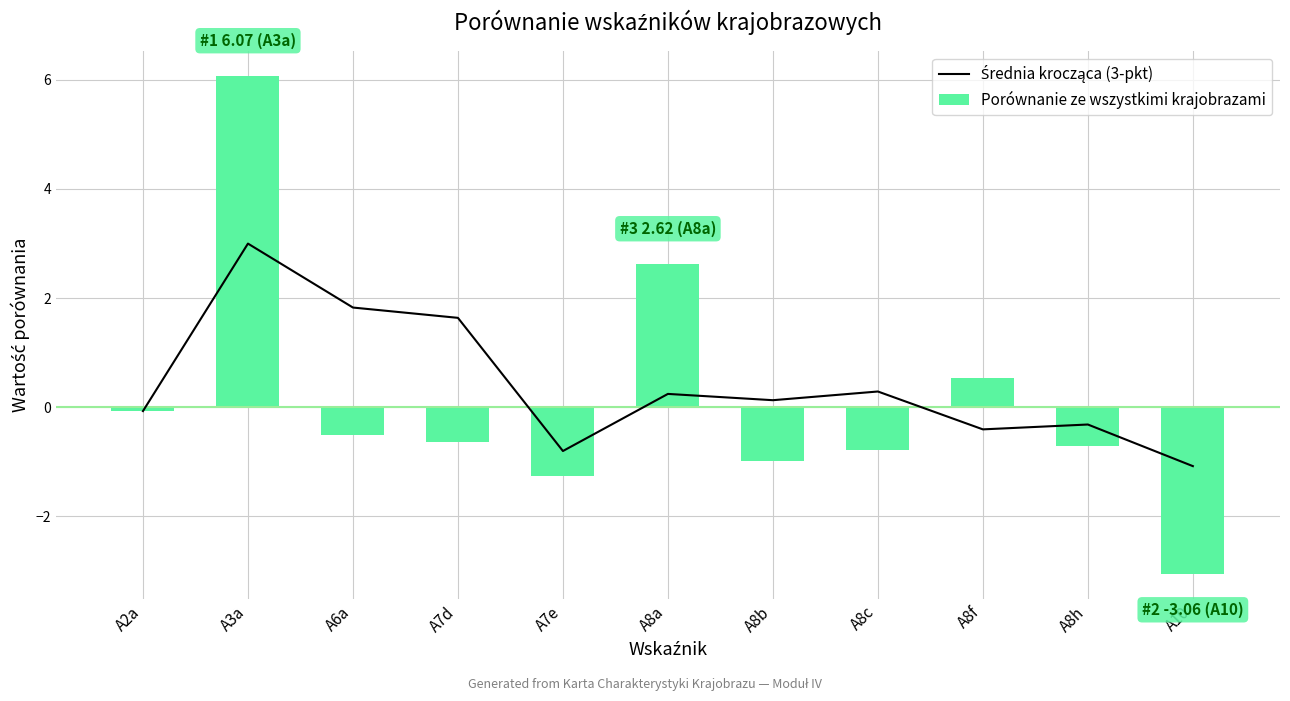

List the labels in order of Średnia krocząca (3-pkt) value, largest first.

A3a, A6a, A7d, A8c, A8a, A8b, A2a, A8h, A8f, A7e, A10